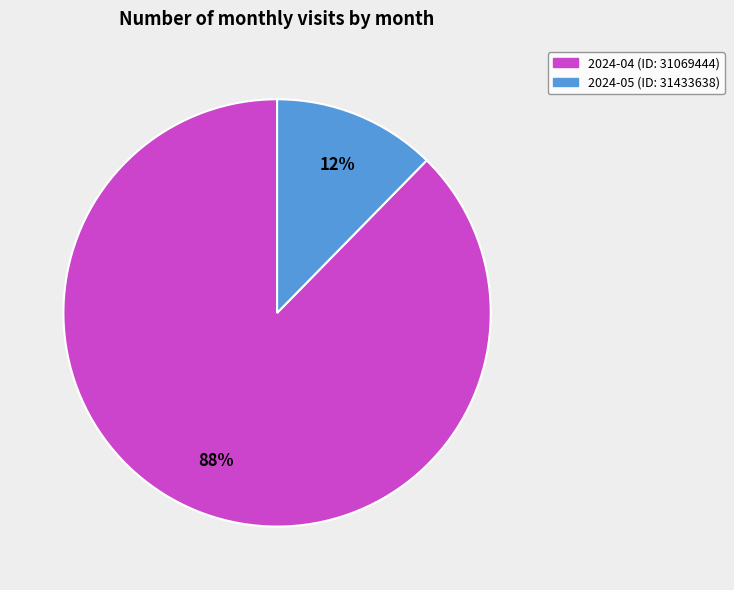

Count the number of slices in the pie.

2